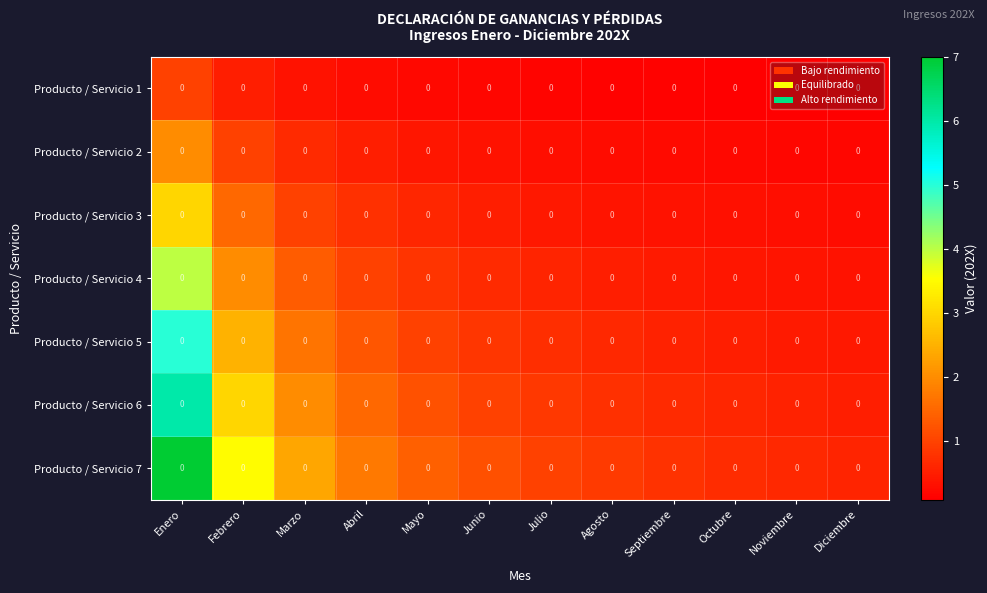

Rank the series by their average value, from highest to lowest.

Producto / Servicio 7, Producto / Servicio 6, Producto / Servicio 5, Producto / Servicio 4, Producto / Servicio 3, Producto / Servicio 2, Producto / Servicio 1